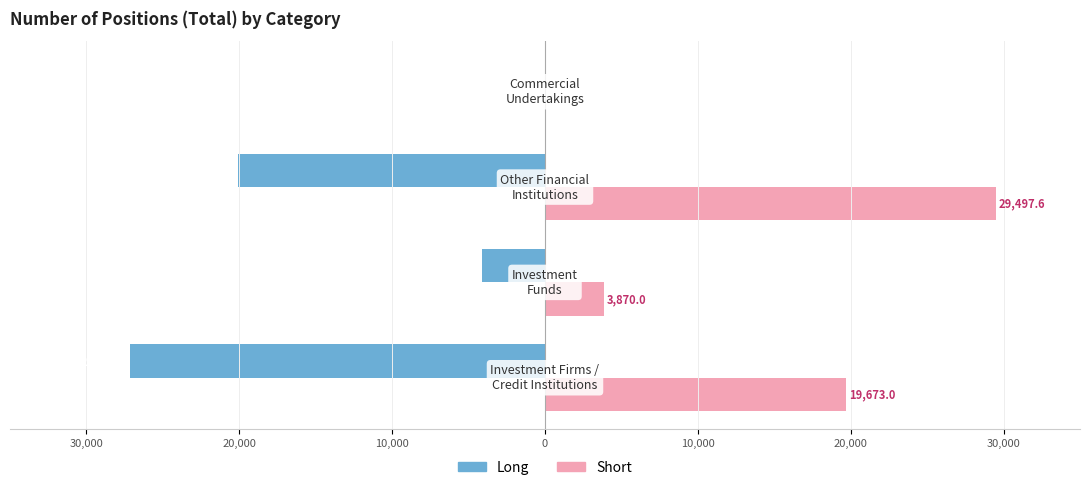

What is the smallest value displayed?

-27161.4